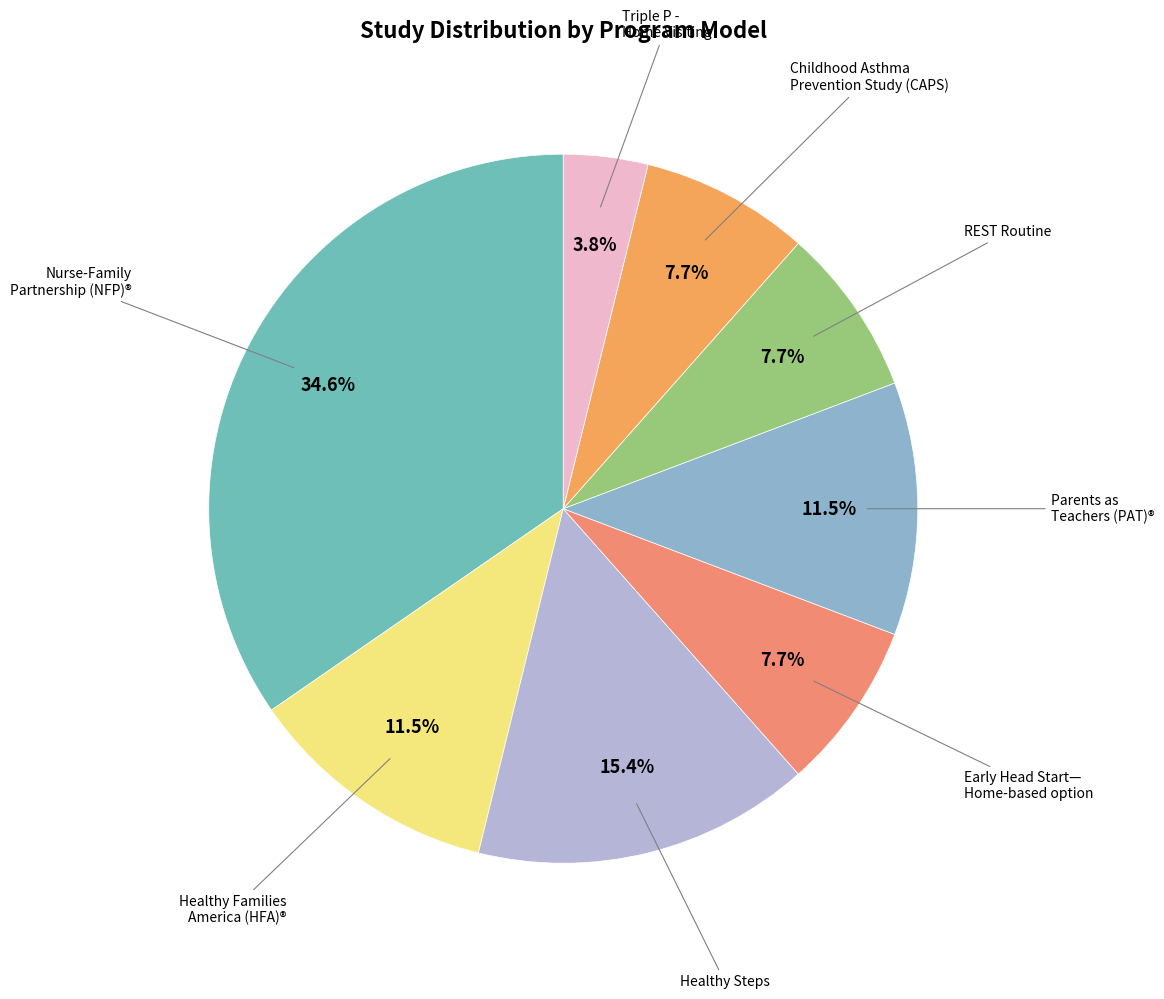

To the nearest percent, what is the average slice percentage?

12%